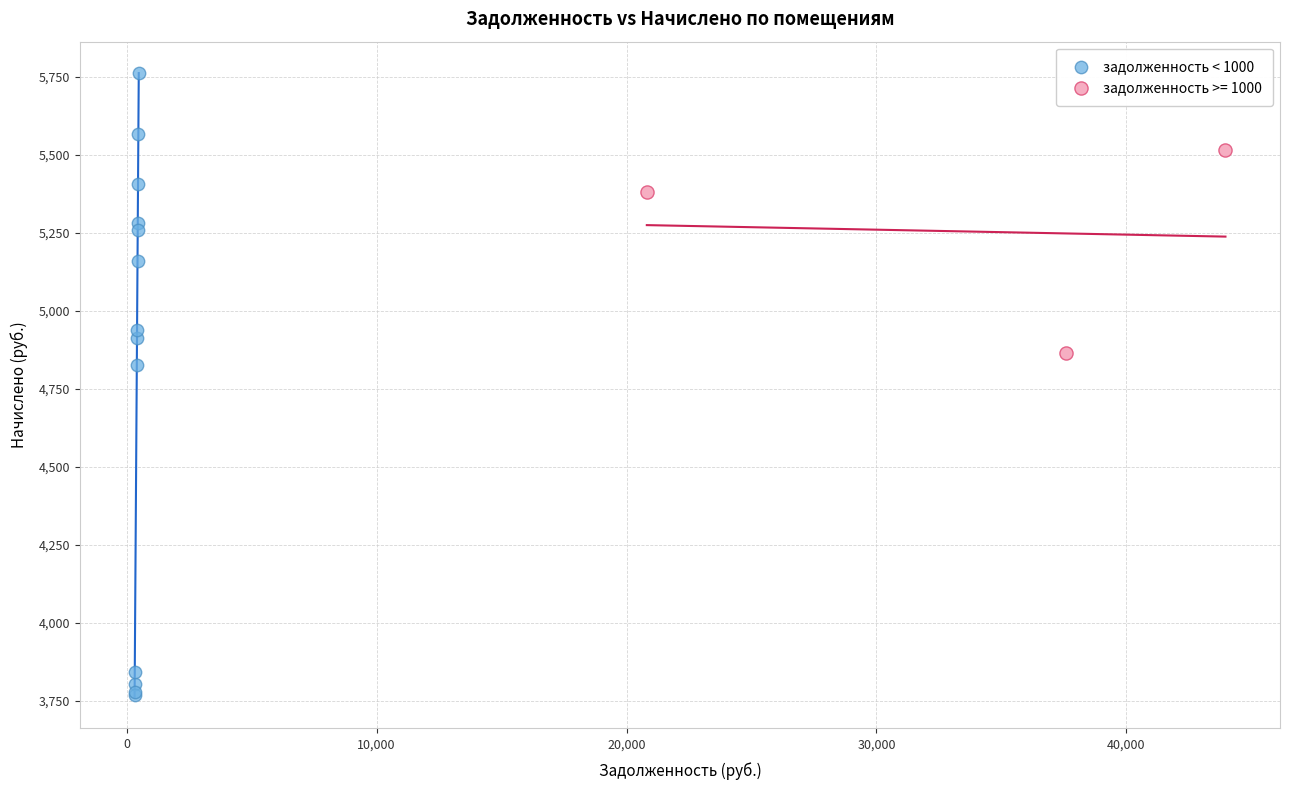

Which series contains the highest Y value?

задолженность < 1000